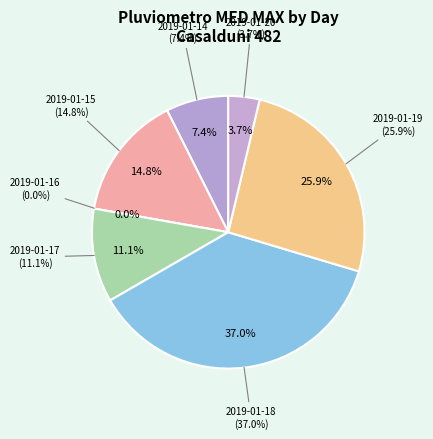

Between 2019-01-20 and 2019-01-16, which is larger?

2019-01-20